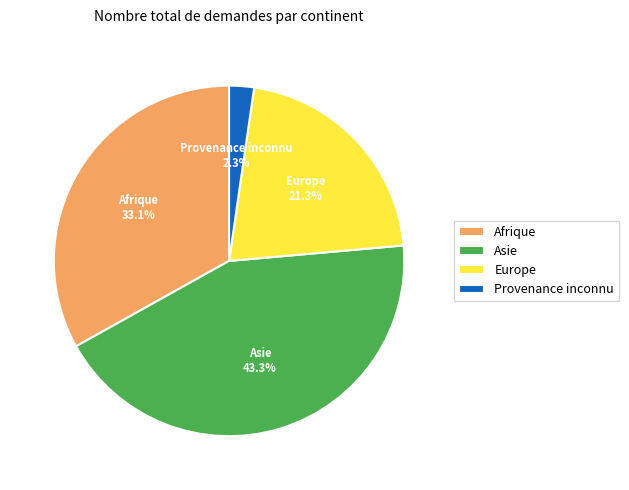

Does any single category account for the majority?

No